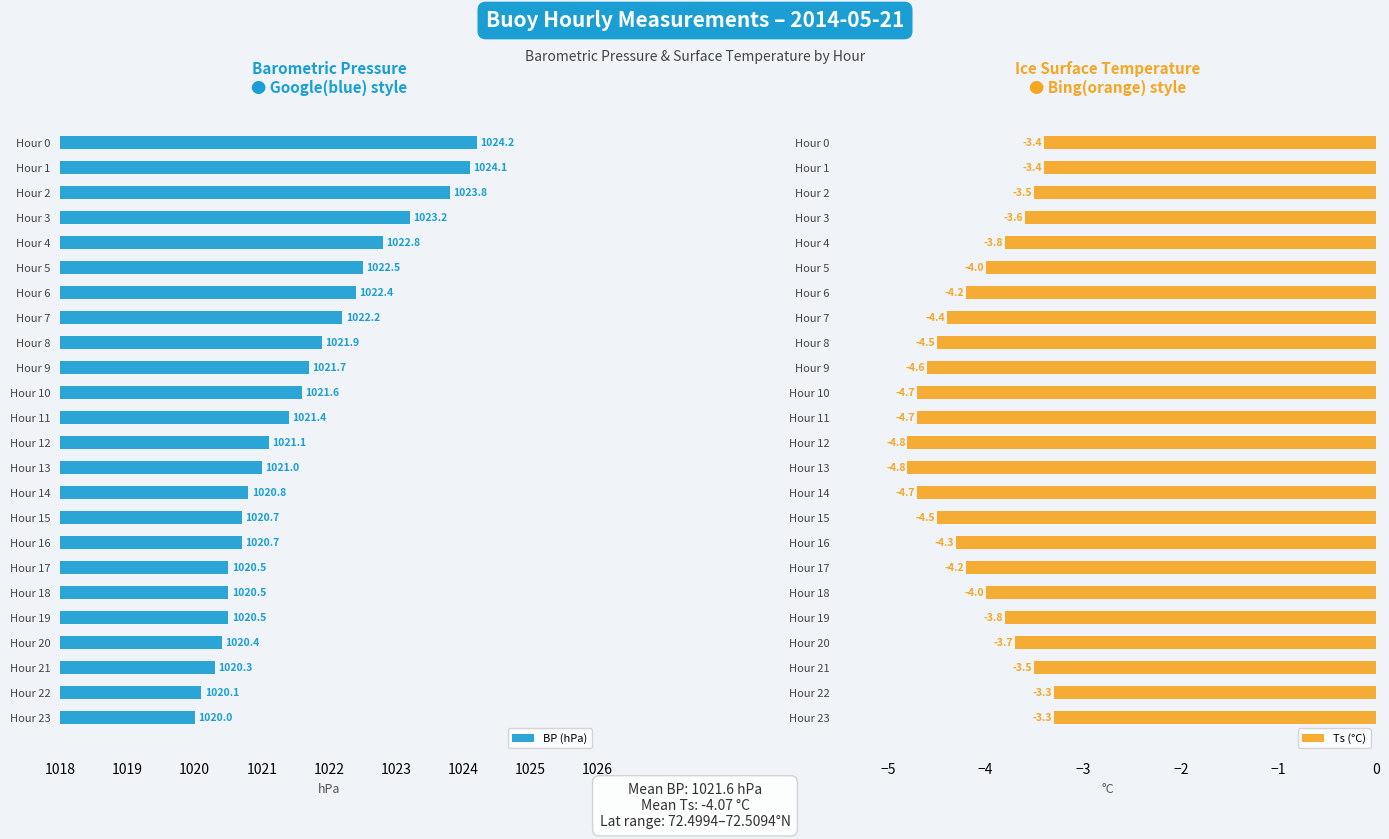

Read the BP (hPa) value at Hour 6.

1022.4